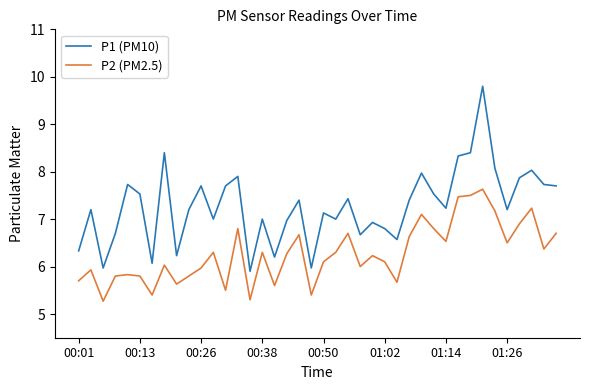

List the series in order of their peak value, lowest first.

P2 (PM2.5), P1 (PM10)